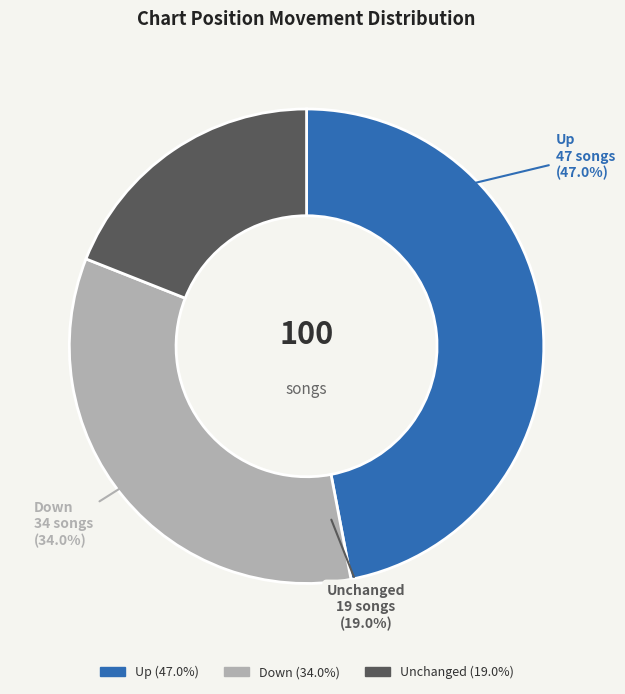

What is the change in value from down to -?

-15